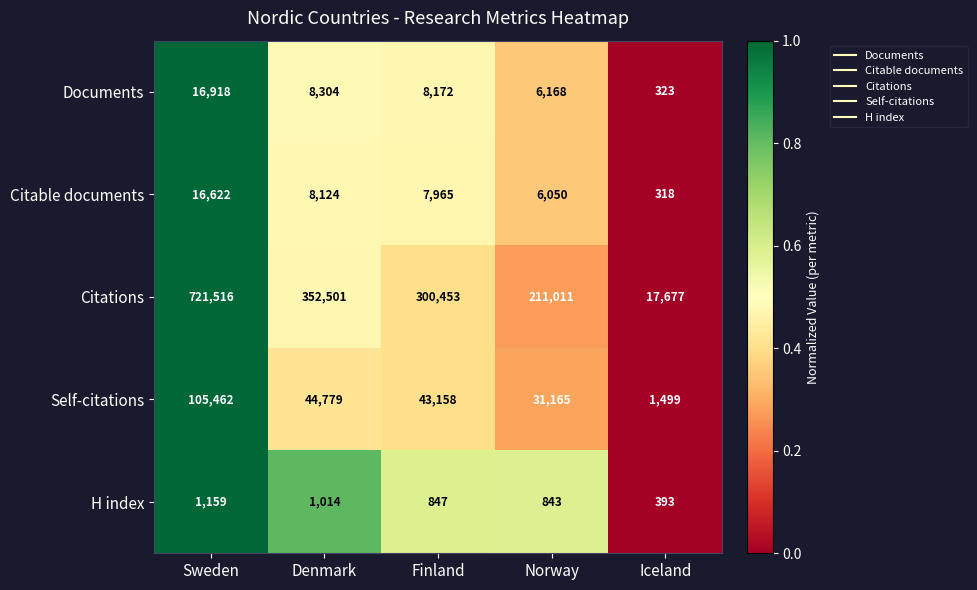

How many distinct data groups are displayed?

5